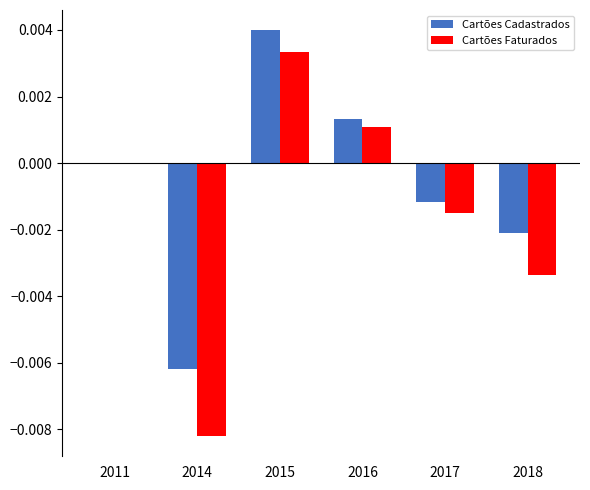

Is it true that Cartões Cadastrados equals -0.0 at 2017?

True